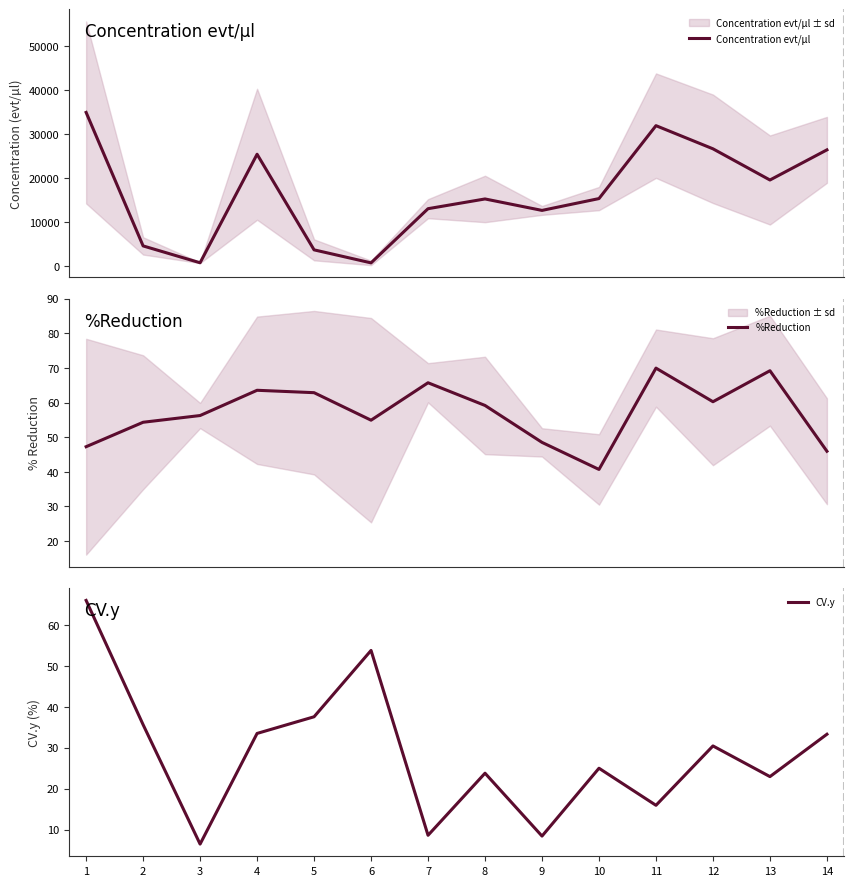

Between 9 and 11, which series saw the biggest shift?

Concentration evt/µl